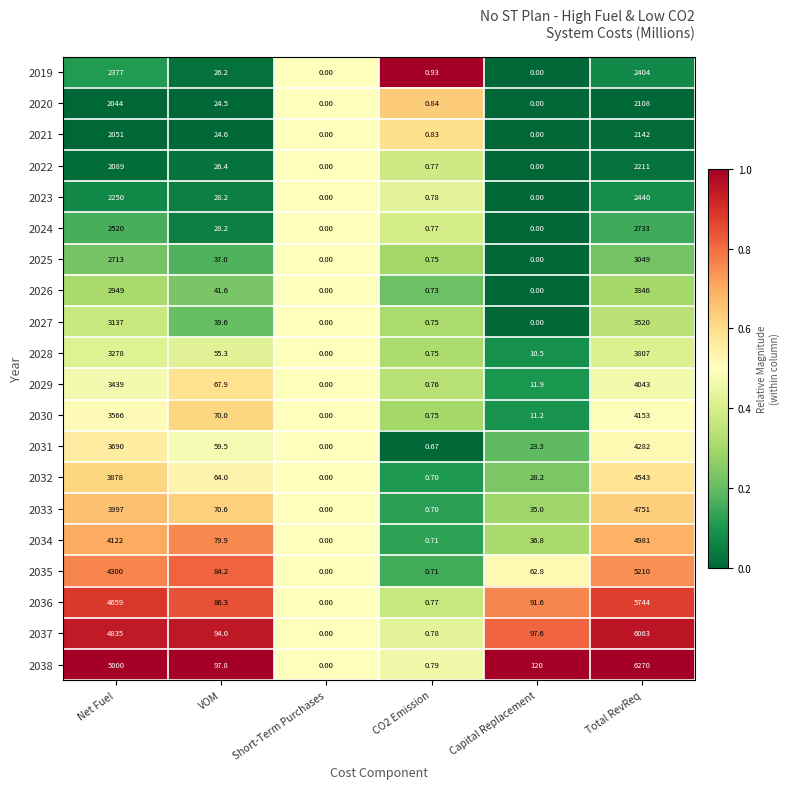

At which label does 2022 reach its peak?

Total RevReq